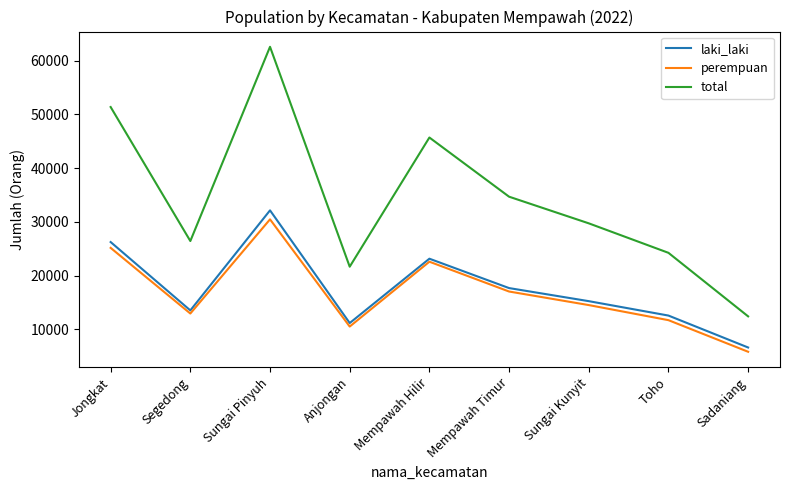

What is the difference between the total values at Mempawah Hilir and Sungai Pinyuh?

16896